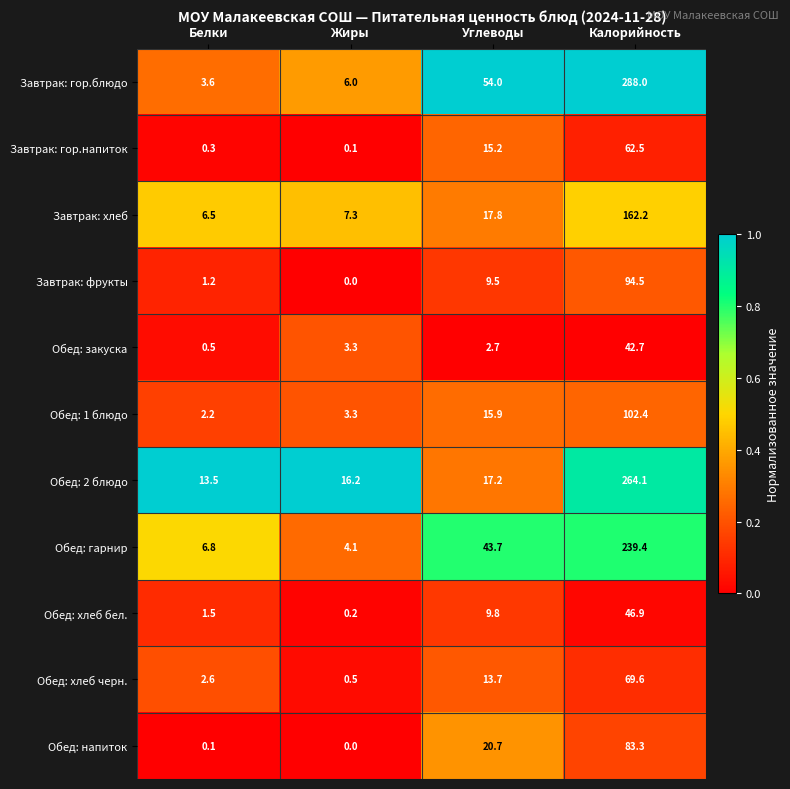

Which category has the lowest value in the Обед: закуска series?

Белки